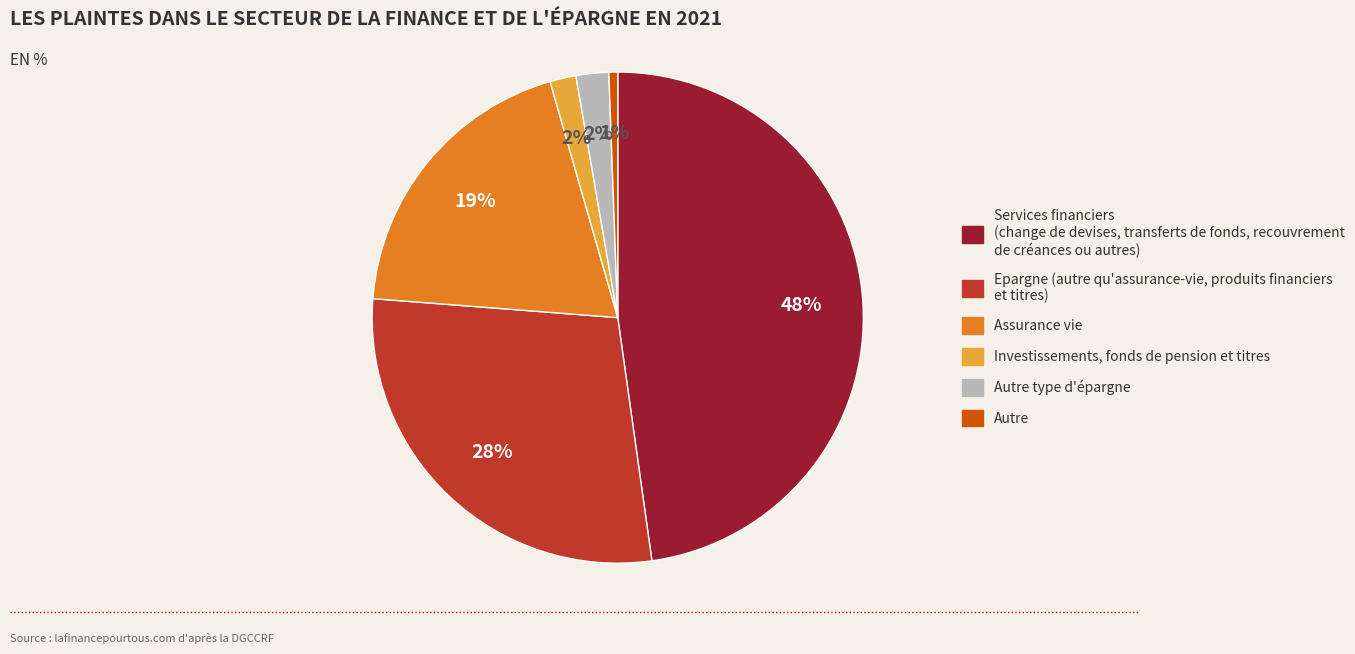

How many slices are in this pie chart?

6